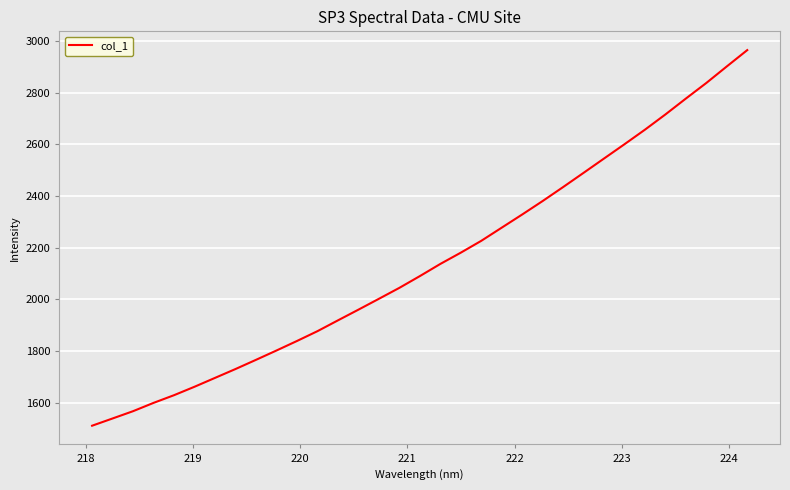

What is the maximum value shown in the chart?

2964.9